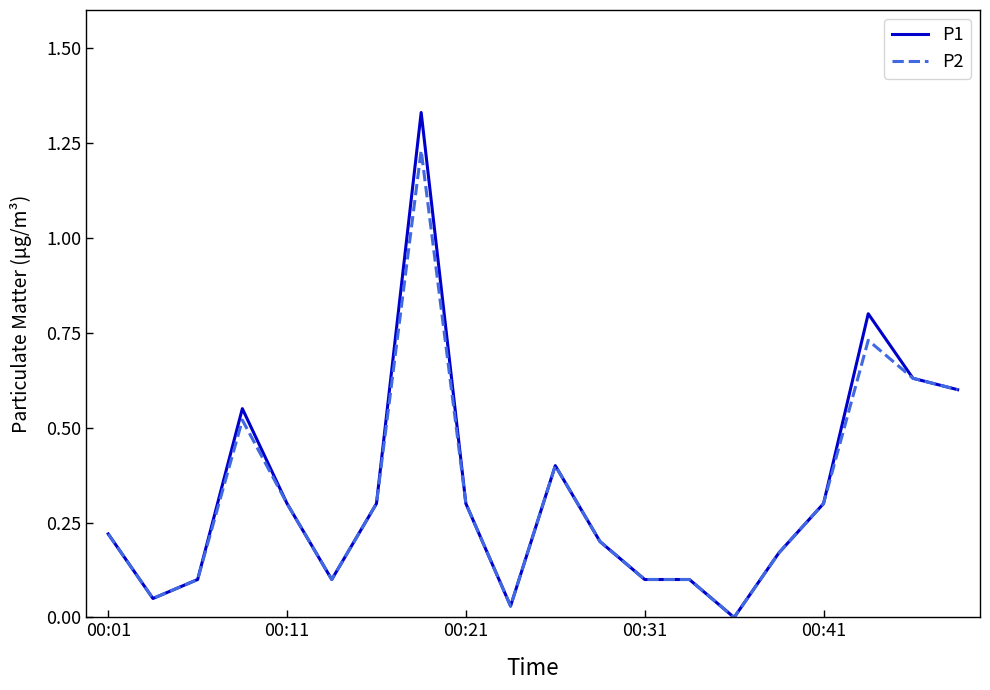

List the series in order of their peak value, lowest first.

P2, P1